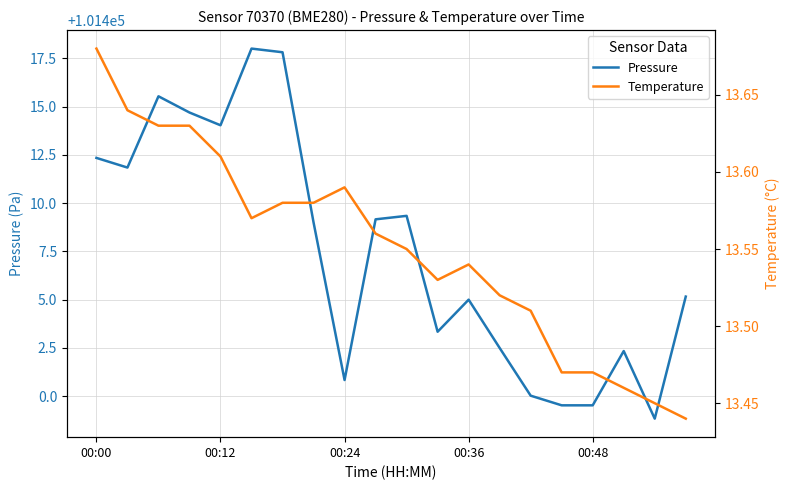

True or false: Pressure and Temperature cross at least once.

False